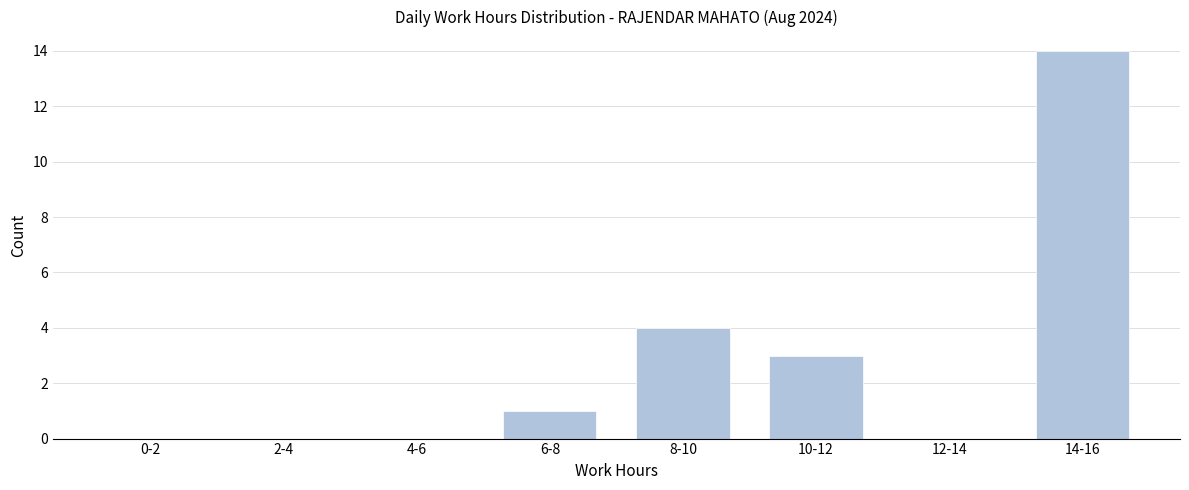

Reading right to left, list all the values displayed in this chart.

14-16=14	12-14=0	10-12=3	8-10=4	6-8=1	4-6=0	2-4=0	0-2=0